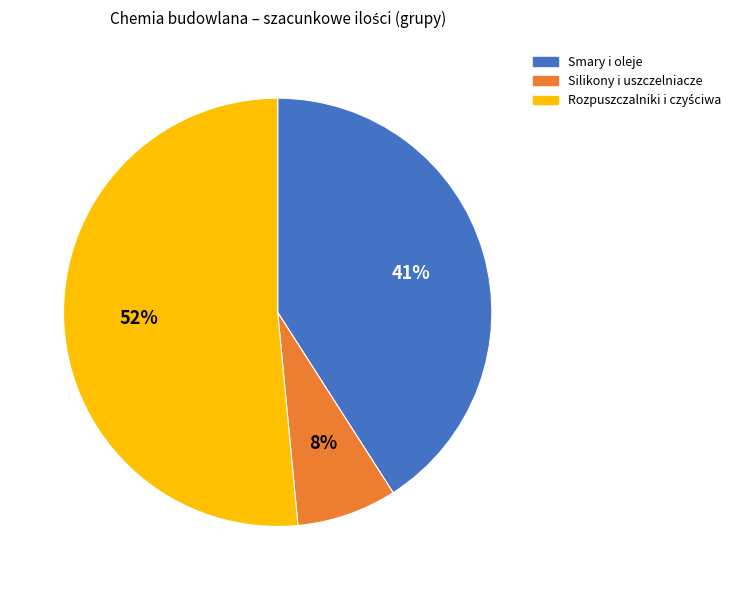

To the nearest percent, what is the average slice percentage?

33%